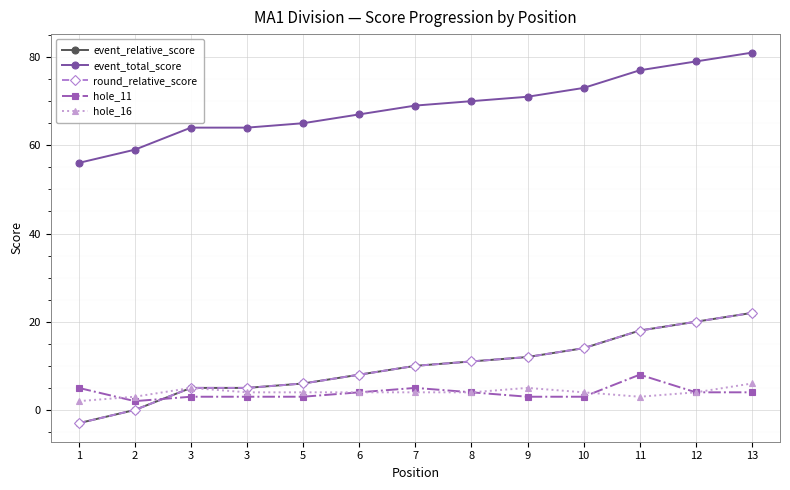

How many lines are shown in the chart?

5